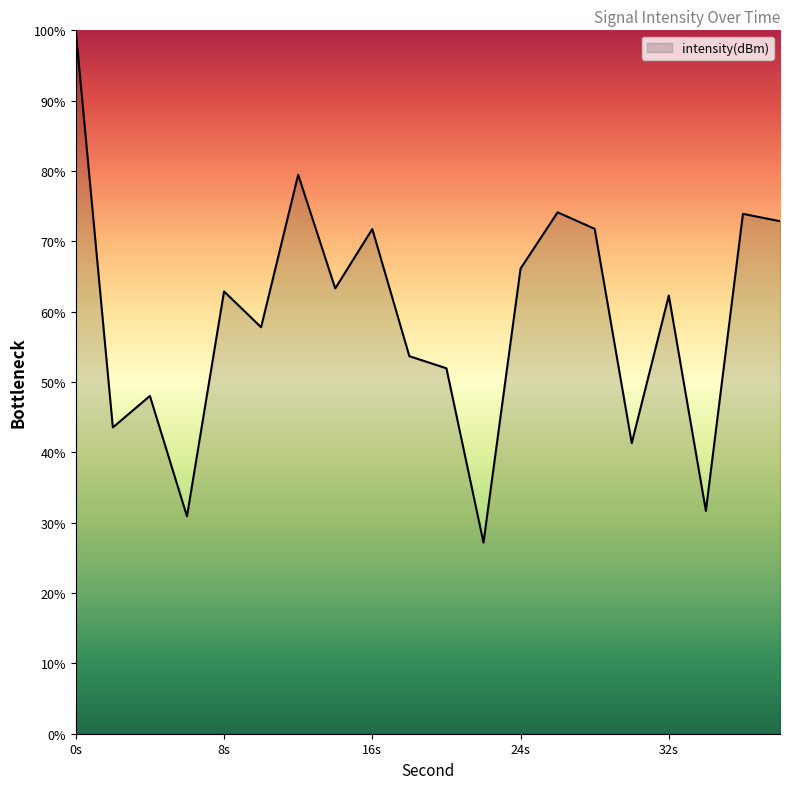

What is the smallest value displayed?

27.2